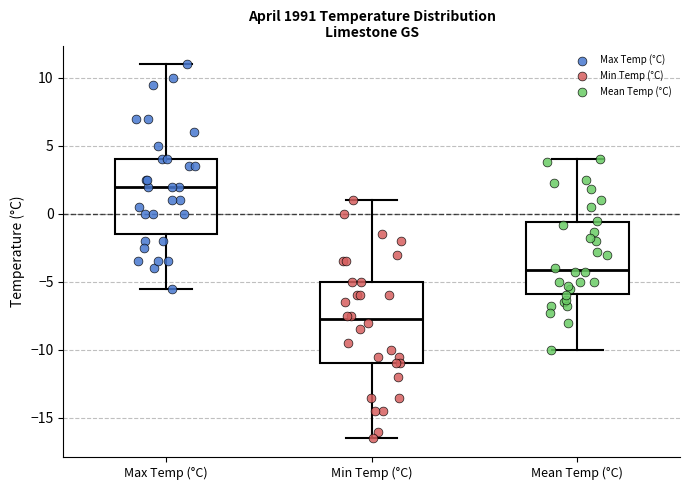

Which box has the lowest median line?

Min Temp (°C)